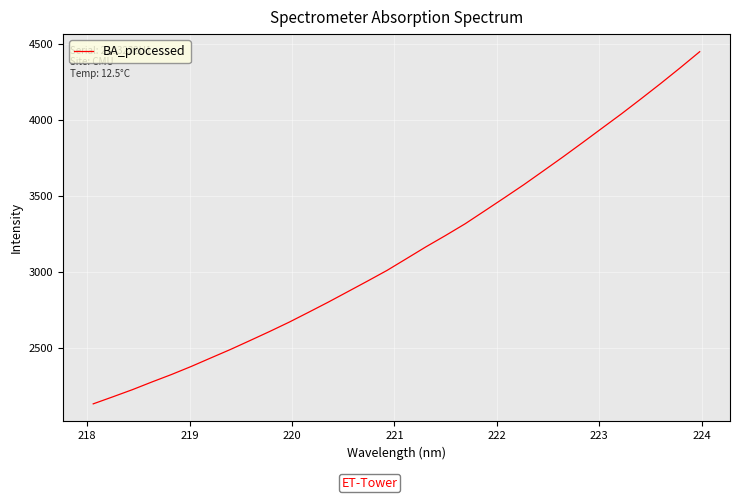

True or false: there are more than 2 points higher than both neighbors.

False